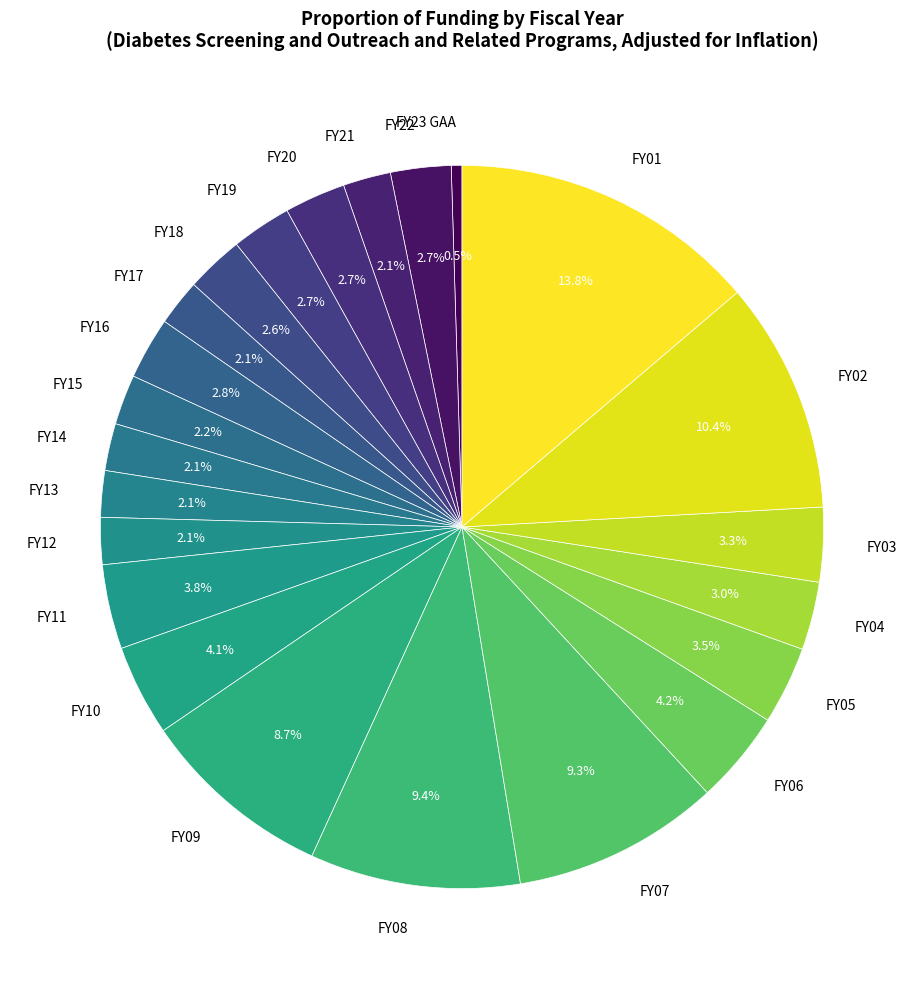

Between FY02 and FY20, which is larger?

FY02